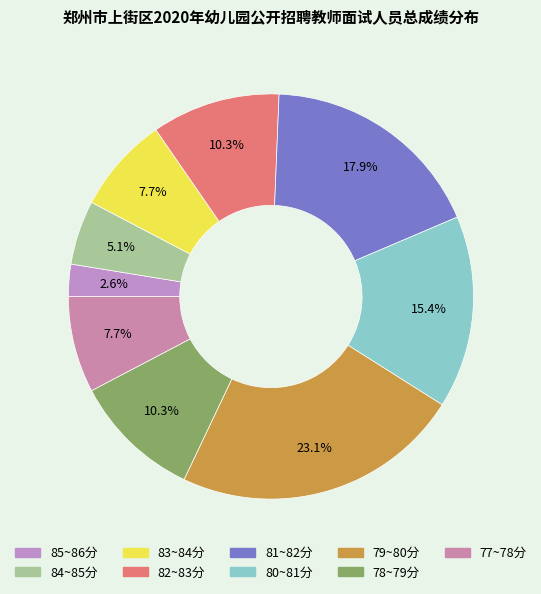

How many slices are in this pie chart?

9